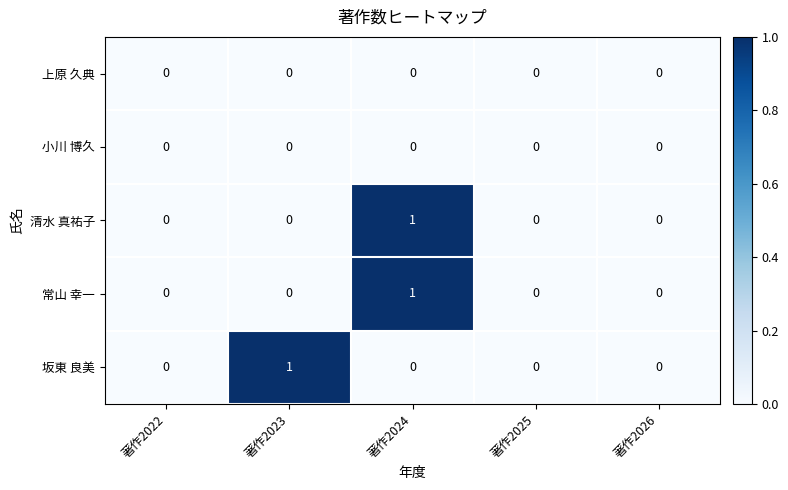

Count the 清水 真祐子 values in the range 0 to 1.

5